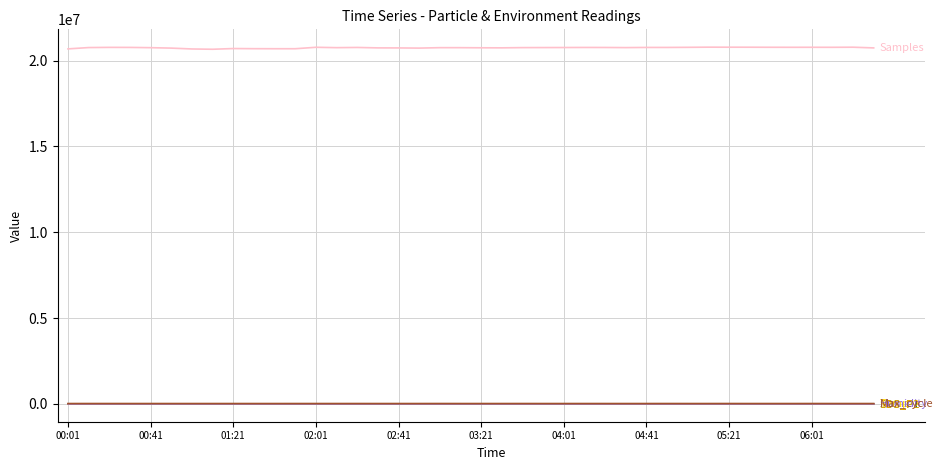

What is the greatest value displayed?

20780264.0